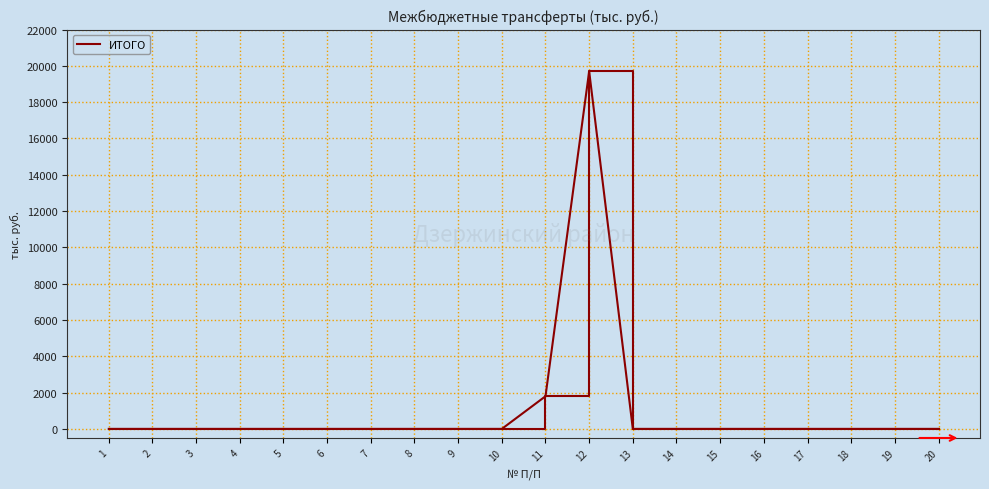

What is the sum of all values?

21499.8